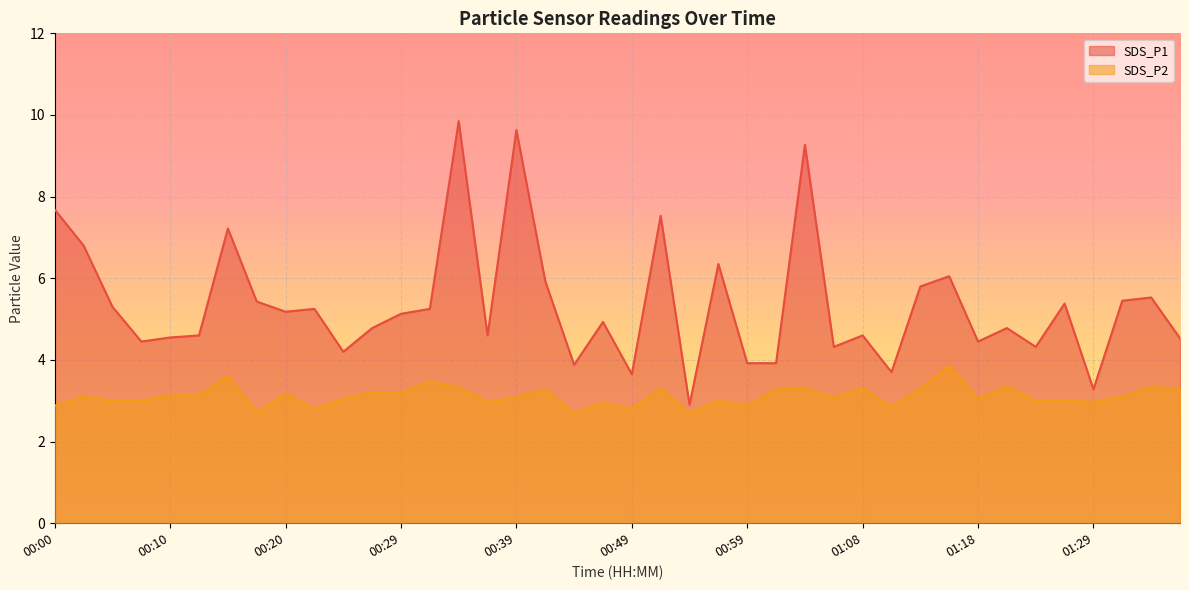

What position from the right is 00:05?

38